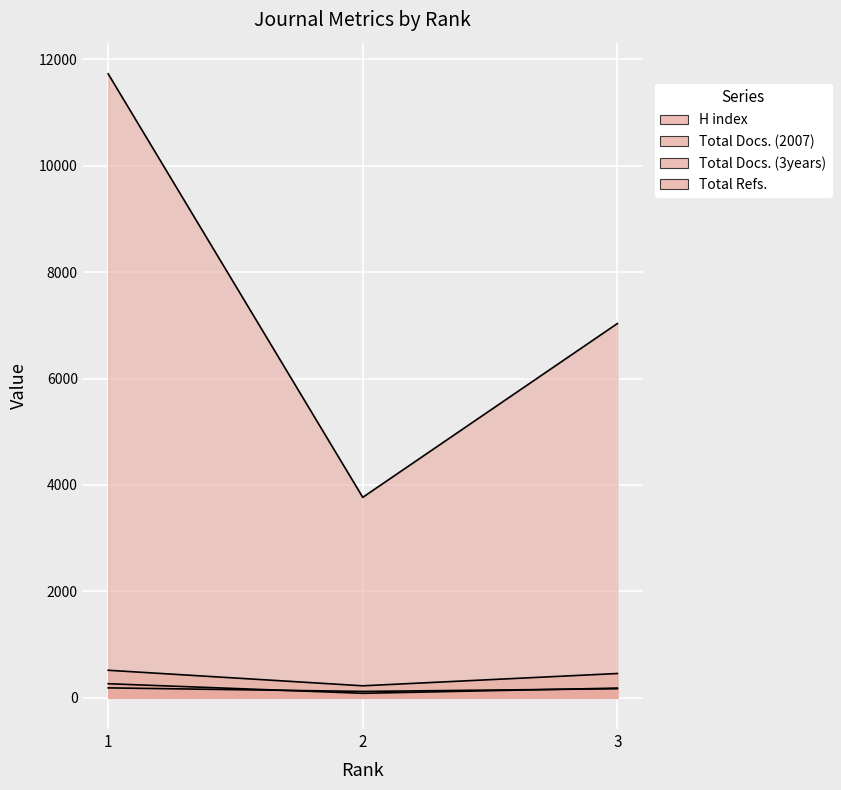

Is it true that Total Docs. (3years) equals 303 at 2?

False